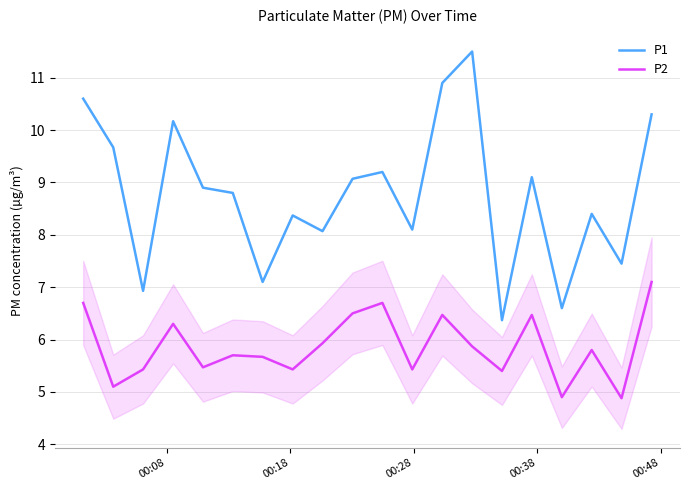

What is the difference between the maximum and minimum values in the P2 series?

2.2